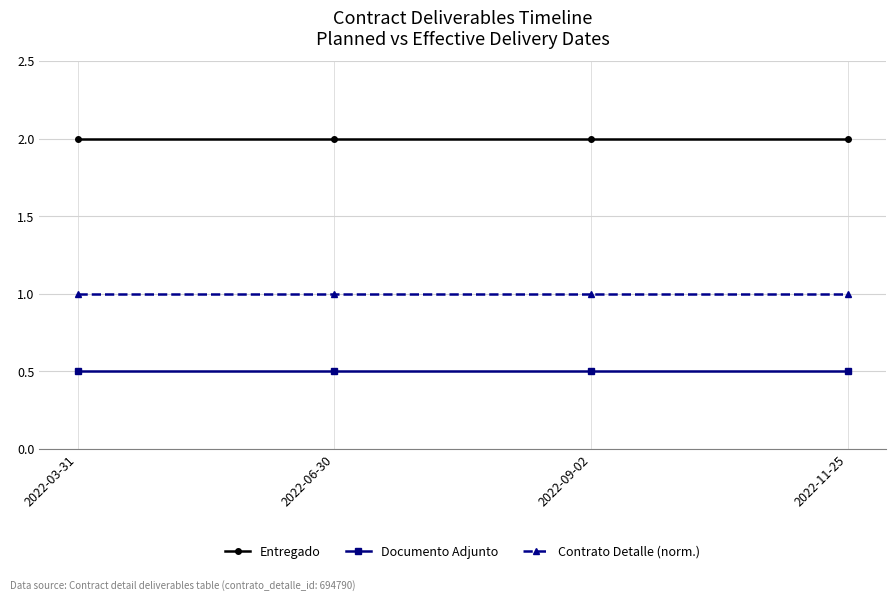

The Entregado series shows 2.0 at 2022-06-30. True or false?

True